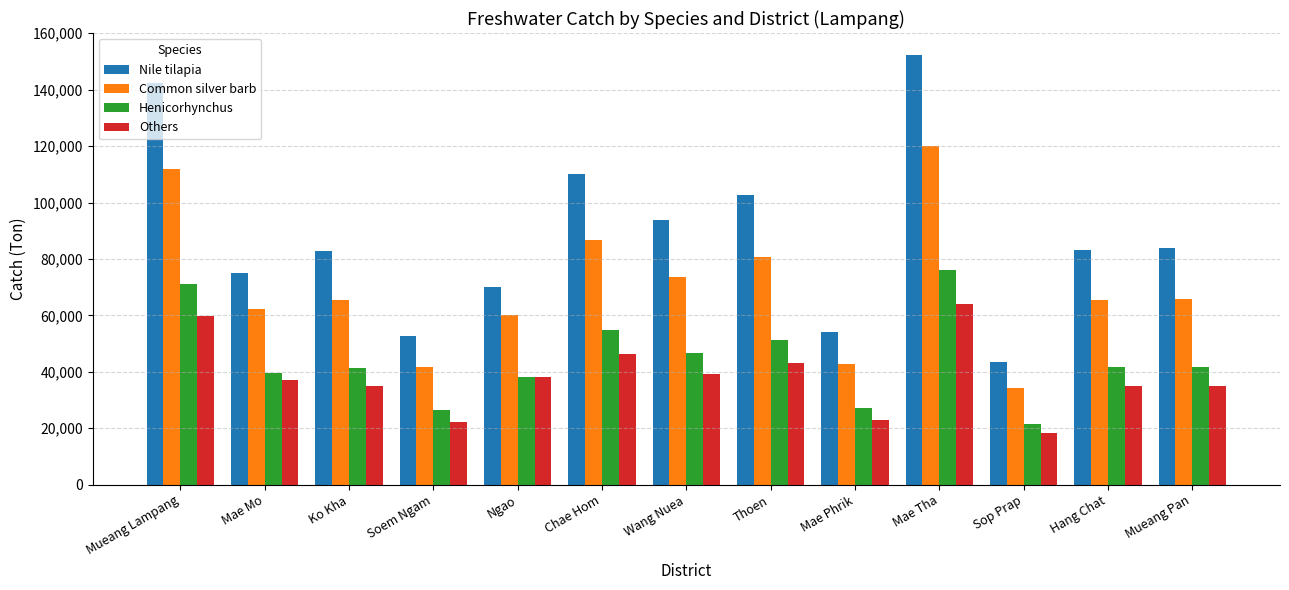

What is the greatest value displayed?

152460